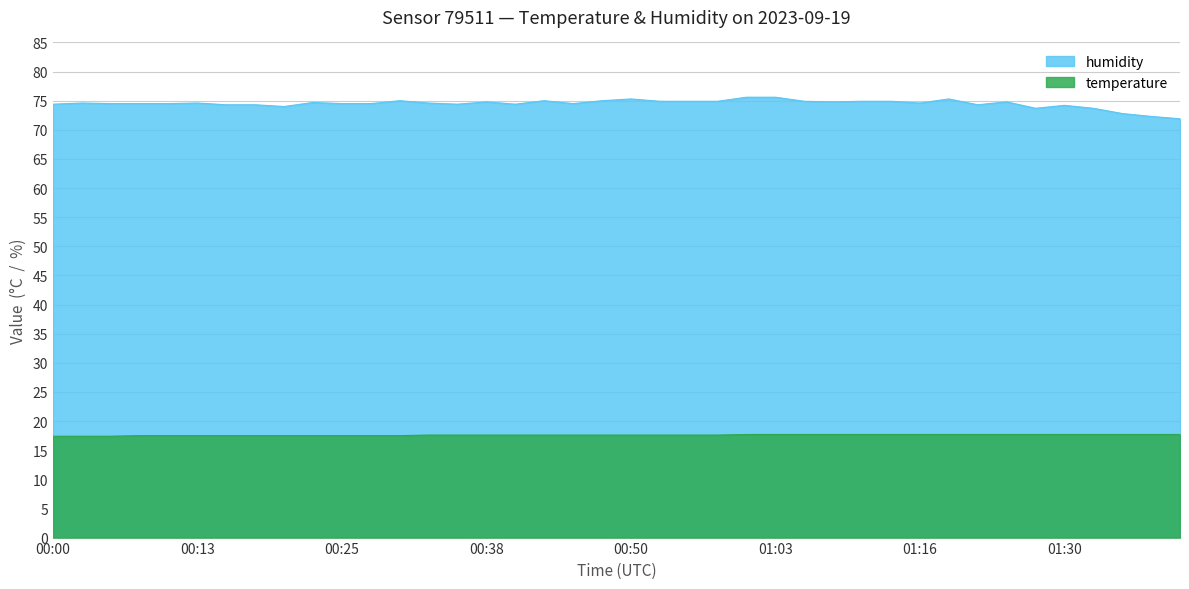

Which category has the lowest value in the humidity series?

01:40